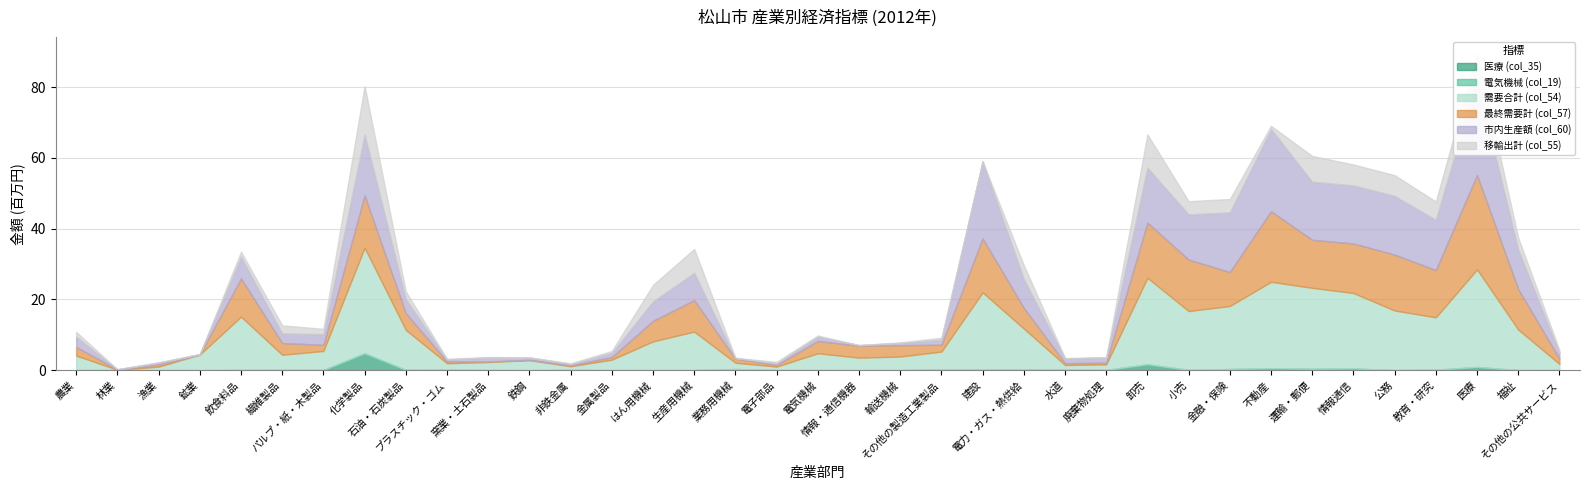

Which series has the largest total across all categories?

需要合計 (col_54)